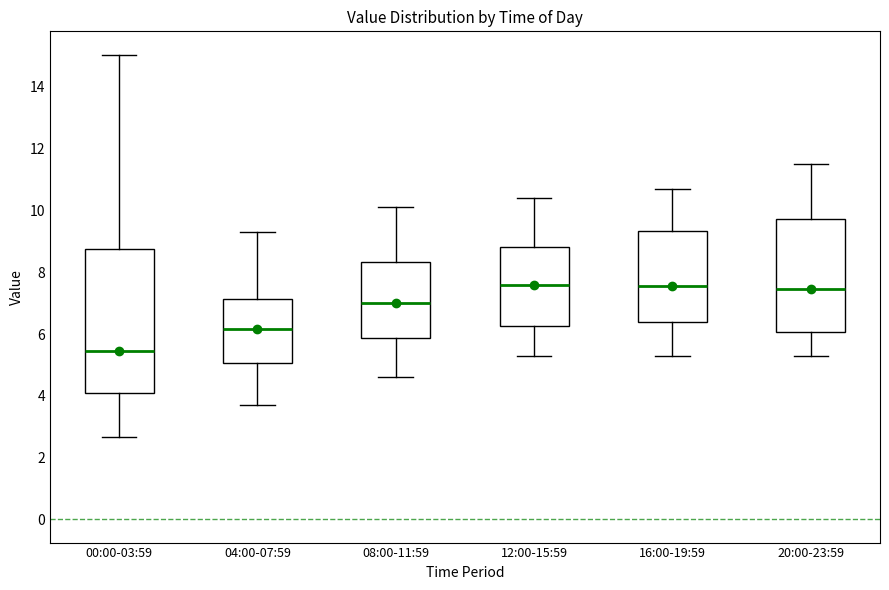

Reading left to right, transcribe this box plot: for each box, give where its median line is, the range the box spans, and where its two whiskers end, as read against the y-axis. The values are not printed on the chart, so give them approximately, as read against the axis.

00:00-03:59: median 5.4, box 4.0 to 8.8, whiskers 2.6 to 15.0
04:00-07:59: median 6.2, box 5.0 to 7.2, whiskers 3.8 to 9.4
08:00-11:59: median 7.0, box 5.8 to 8.4, whiskers 4.6 to 10.2
12:00-15:59: median 7.6, box 6.2 to 8.8, whiskers 5.4 to 10.4
16:00-19:59: median 7.6, box 6.4 to 9.4, whiskers 5.4 to 10.8
20:00-23:59: median 7.4, box 6.0 to 9.8, whiskers 5.4 to 11.6